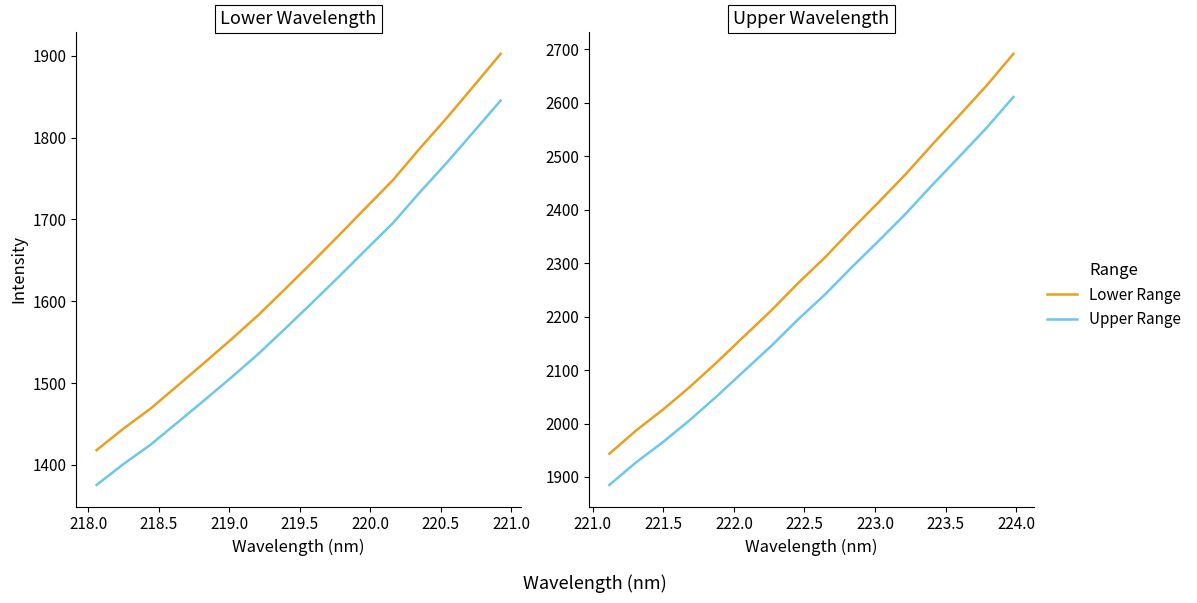

True or false: Lower Range has more than 1 points higher than both neighbors.

False